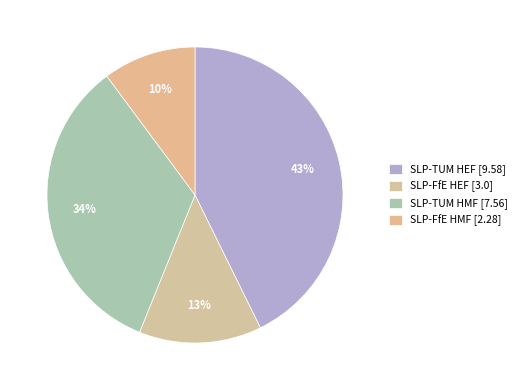

Which category has the biggest portion of the pie?

SLP-TUM HEF [9.58]